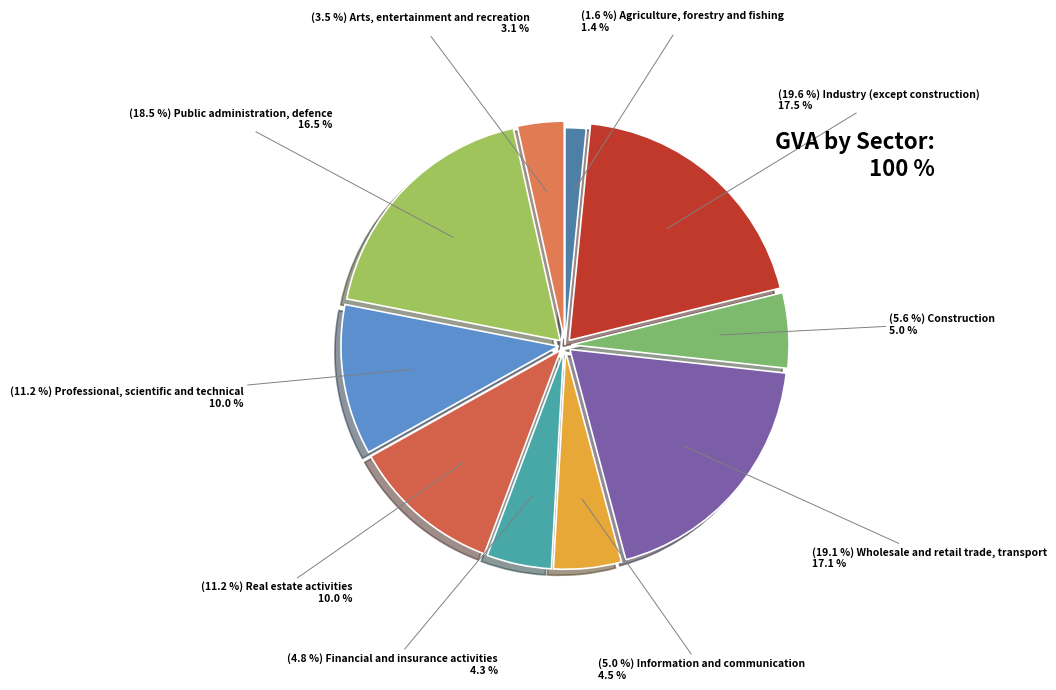

Count the number of slices in the pie.

10